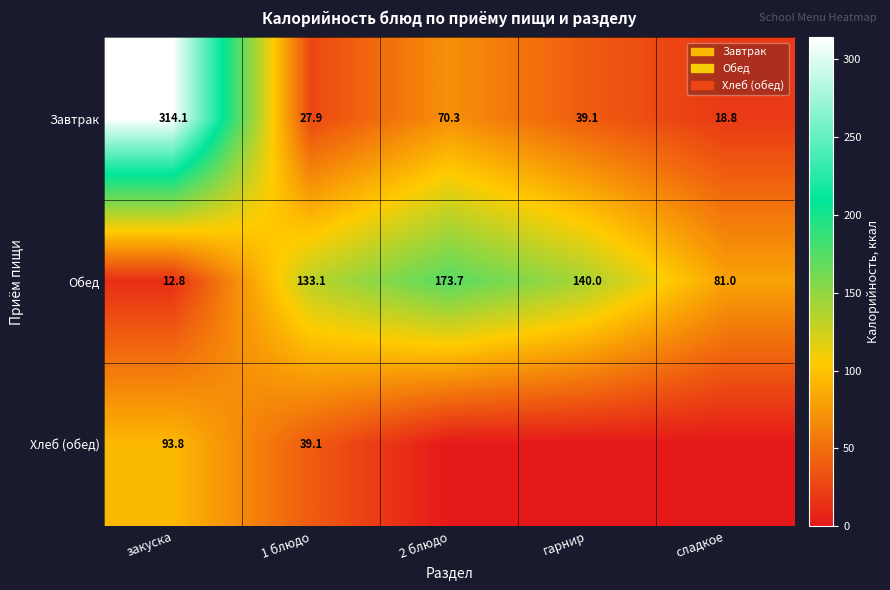

Is it true that Обед equals 20.4 at закуска?

False